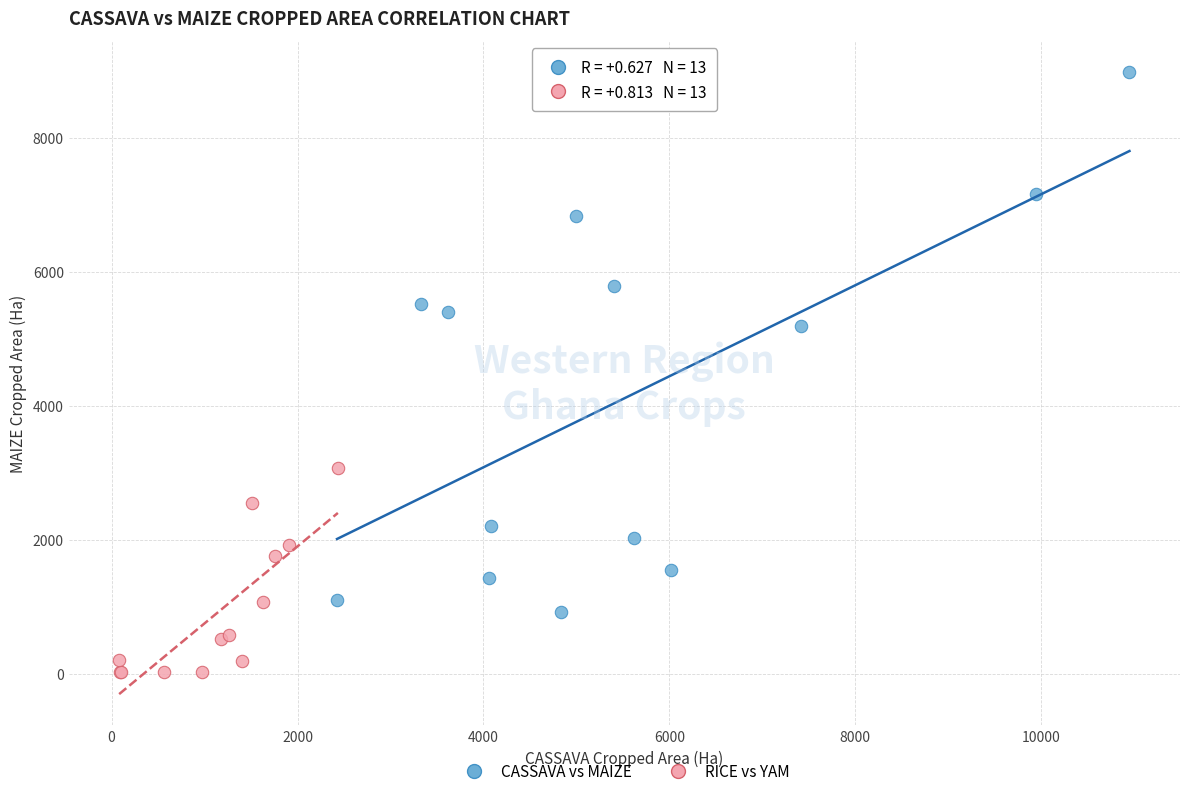

Which series has the largest Y range (max minus min)?

CASSAVA vs MAIZE